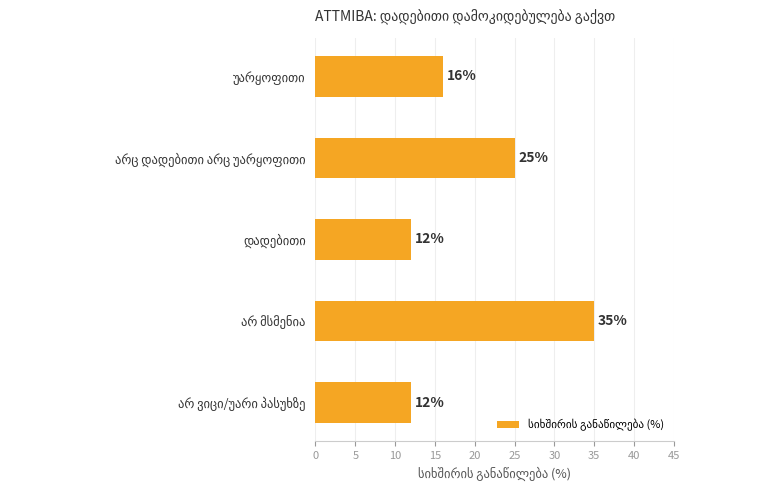

What is the sum of all values?

100